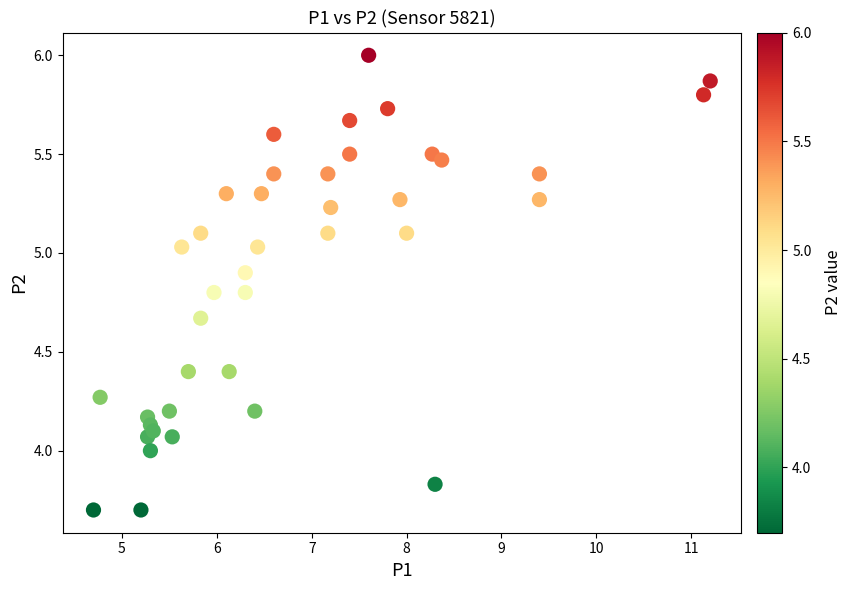

What is the range of Y values (max minus min)?

2.3